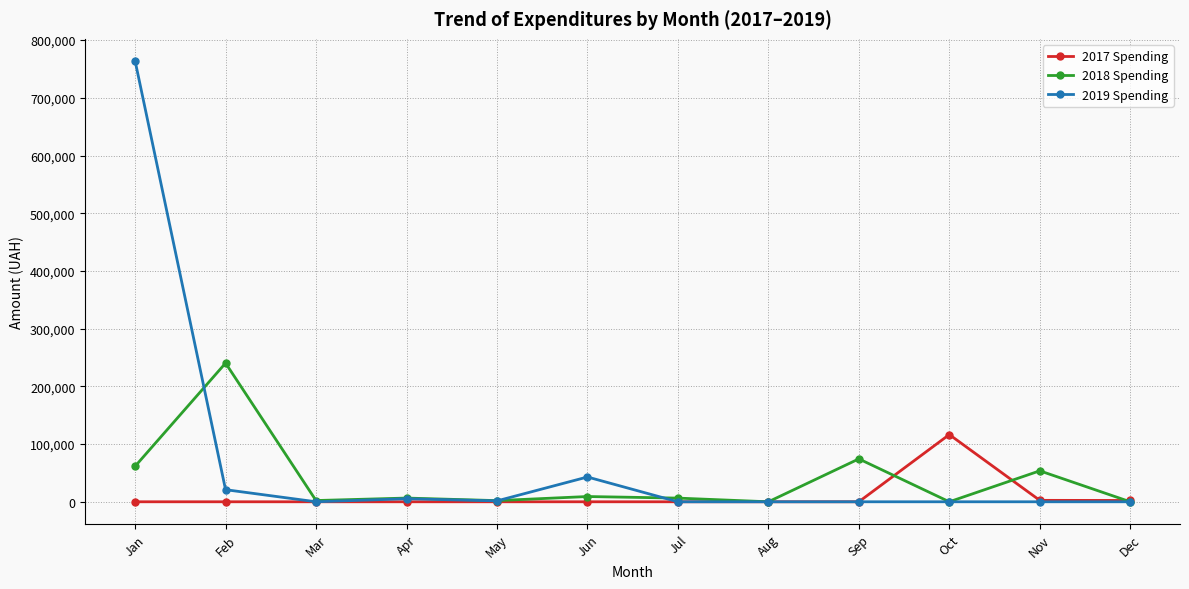

What is the average value of the 2018 Spending series?

37987.8